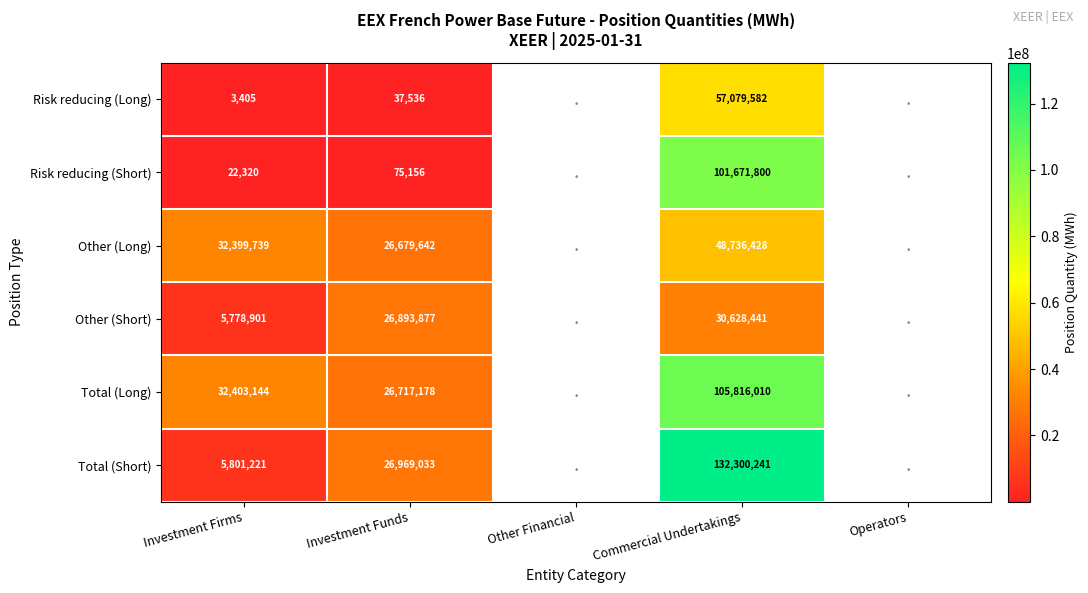

Is it true that Total (Short) equals 9219630 at Investment Firms?

False